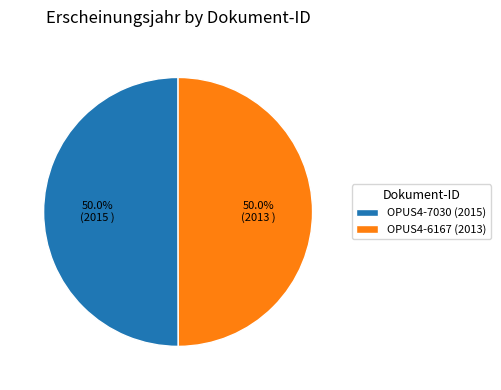

Is the sum of OPUS4-6167 (2013) and OPUS4-7030 (2015) greater than half?

Yes